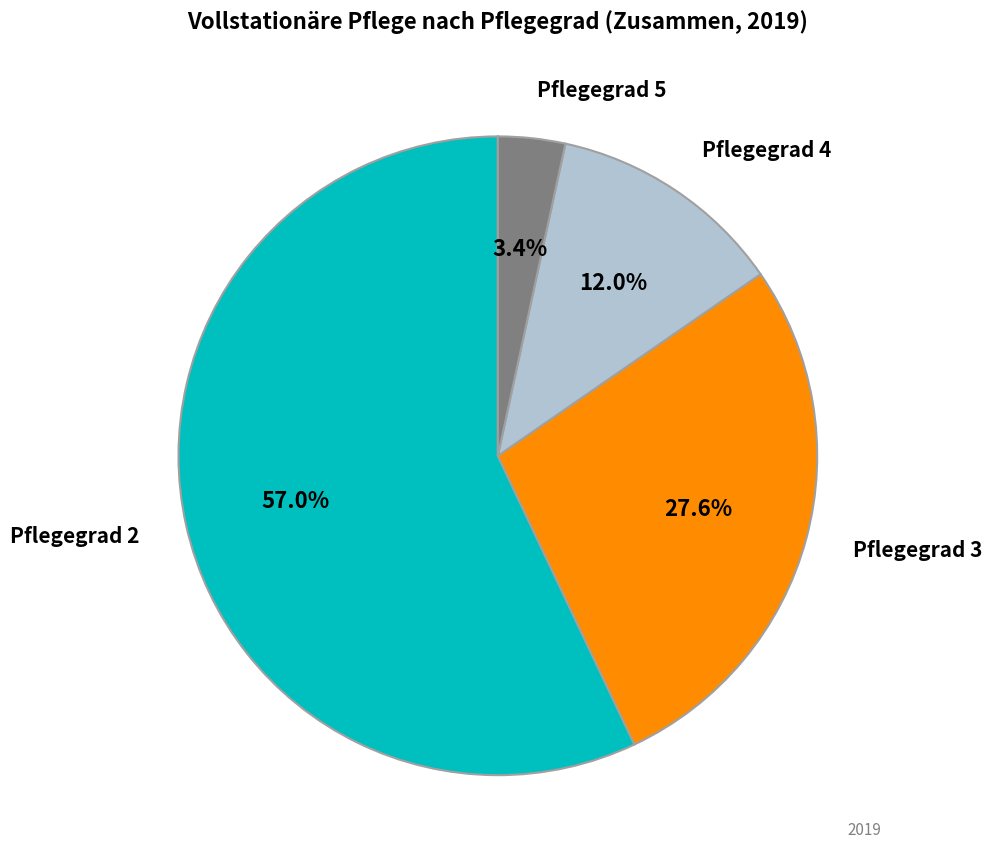

What is the ratio of the value at Pflegegrad 2 to the value at Pflegegrad 3?

2.1